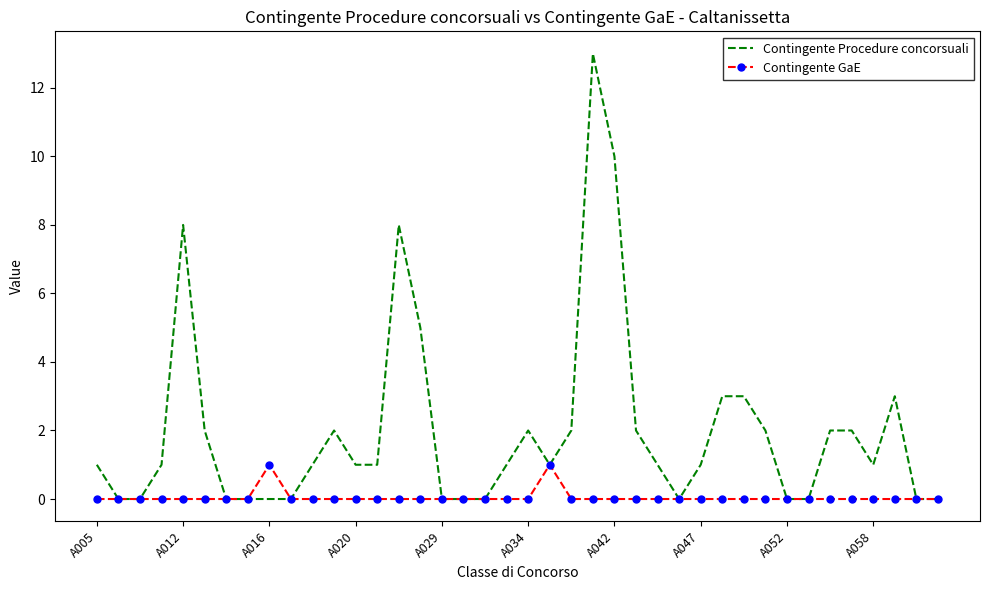

Which series has the largest range (max minus min)?

Contingente Procedure concorsuali